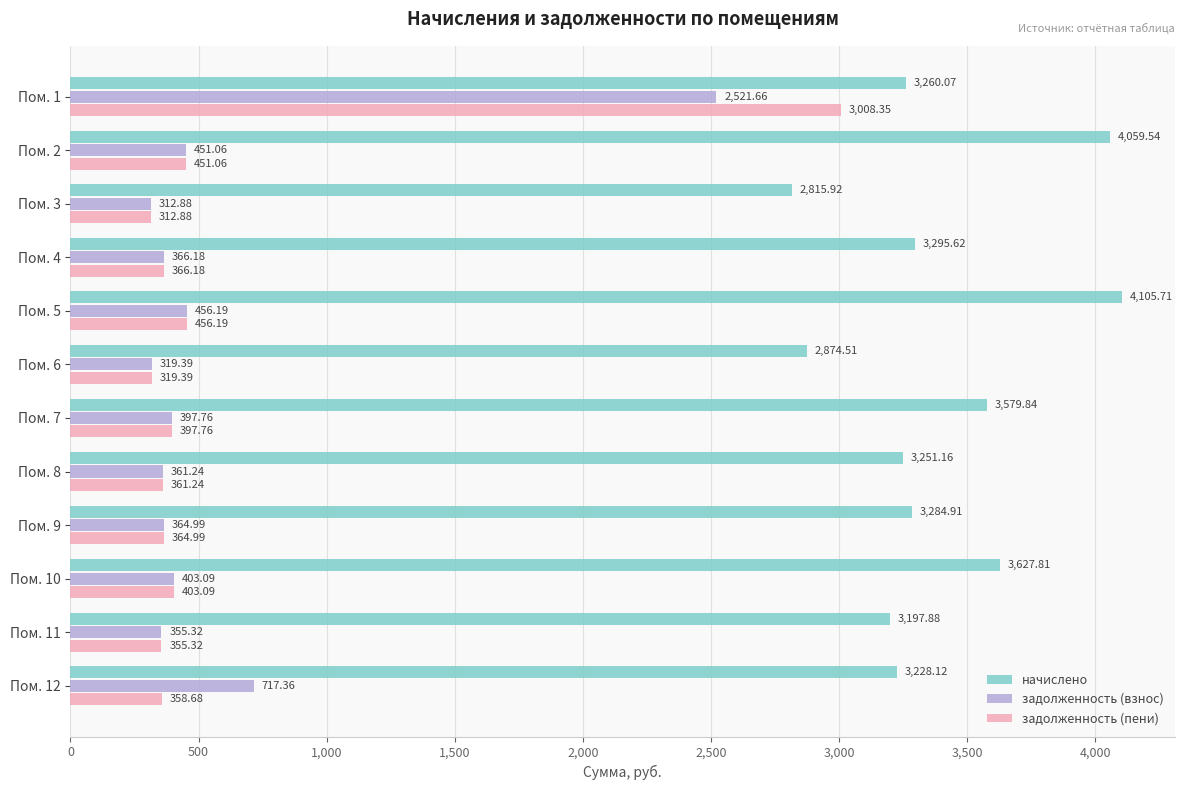

Is the value of задолженность (взнос) at Пом. 9 greater than the value of задолженность (пени) at Пом. 7?

No